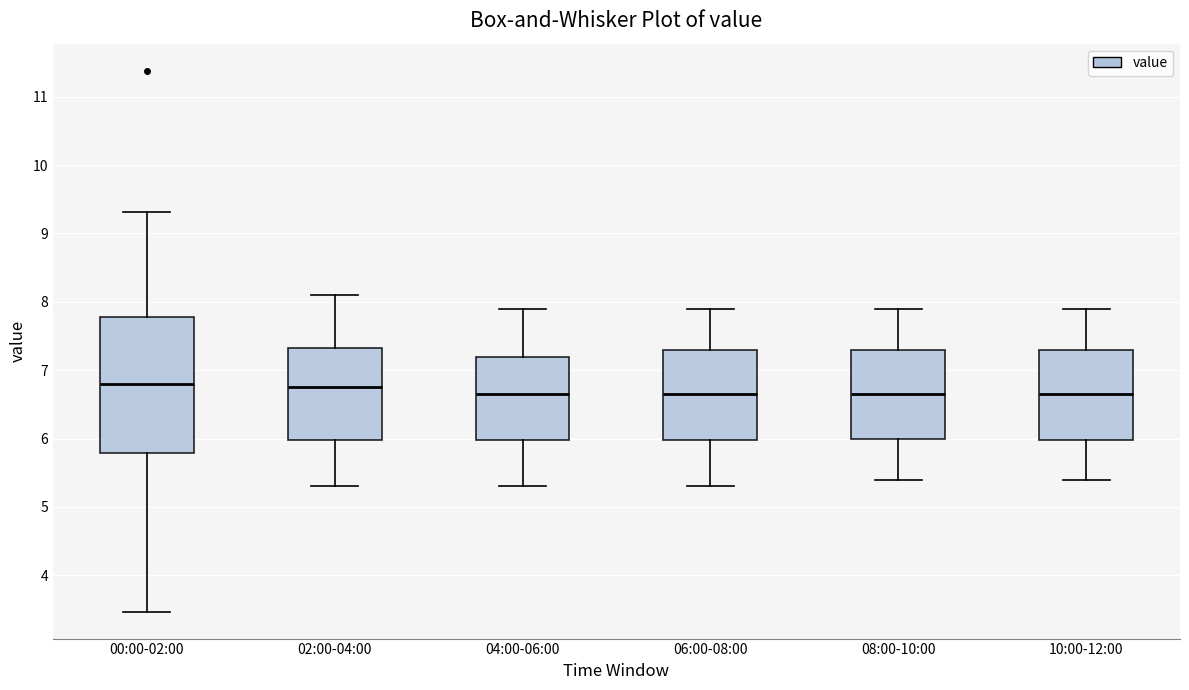

Reading left to right, transcribe this box plot: for each box, give where its median line is, the range the box spans, and where its two whiskers end, as read against the y-axis. The values are not printed on the chart, so give them approximately, as read against the axis.

00:00-02:00: median 6.8, box 5.8 to 7.8, whiskers 3.5 to 9.3
02:00-04:00: median 6.8, box 6.0 to 7.3, whiskers 5.3 to 8.1
04:00-06:00: median 6.7, box 6.0 to 7.2, whiskers 5.3 to 7.9
06:00-08:00: median 6.7, box 6.0 to 7.3, whiskers 5.3 to 7.9
08:00-10:00: median 6.7, box 6.0 to 7.3, whiskers 5.4 to 7.9
10:00-12:00: median 6.7, box 6.0 to 7.3, whiskers 5.4 to 7.9